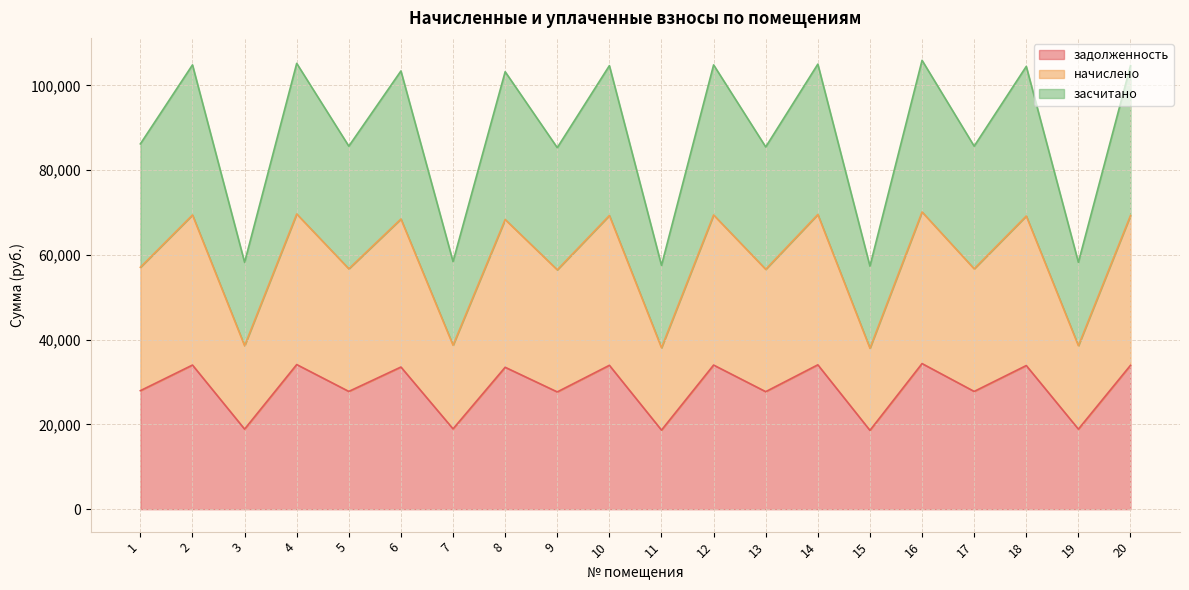

How many lines are shown in the chart?

3